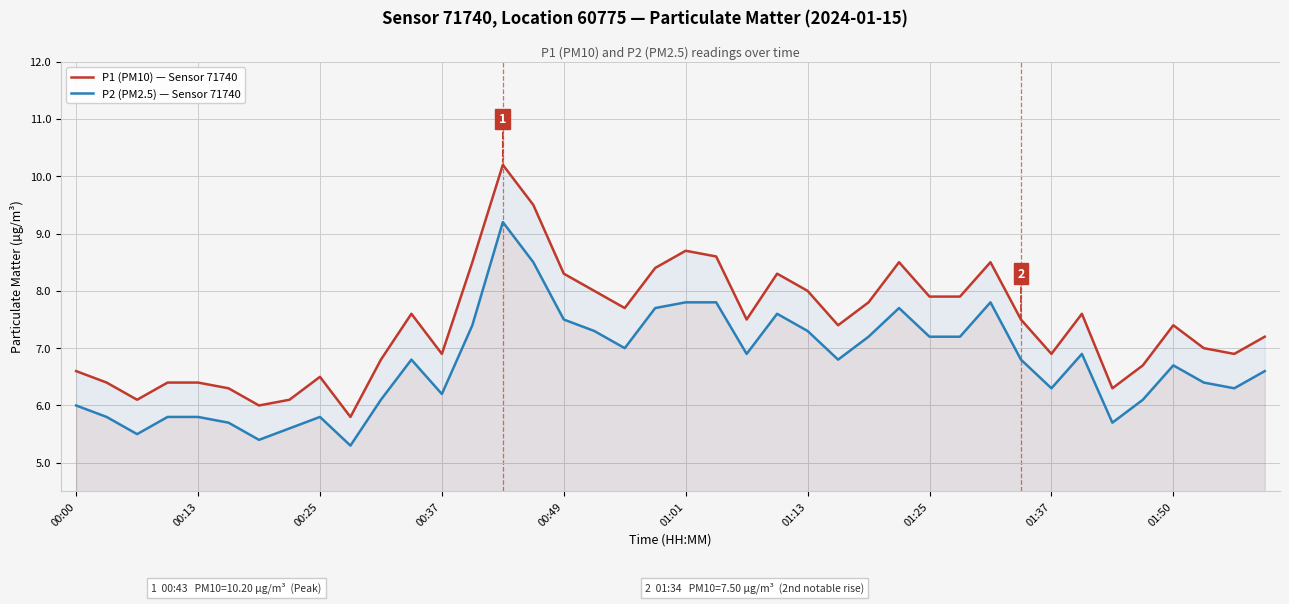

At how many categories does at least one series exceed 5?

40